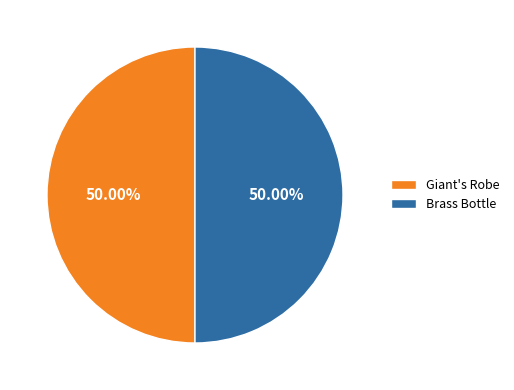

What is the ratio of the value at Brass Bottle to the value at Giant's Robe?

1.0